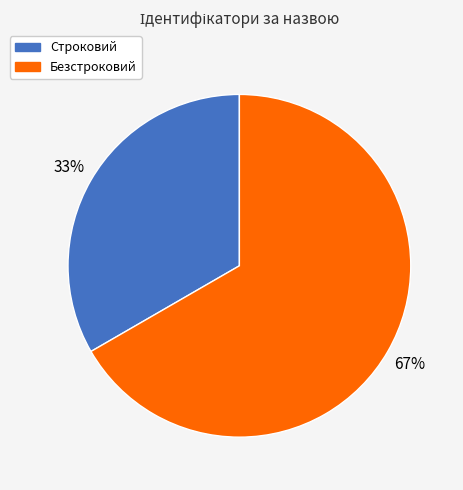

What percentage is the Строковий slice, to the nearest percent?

33%